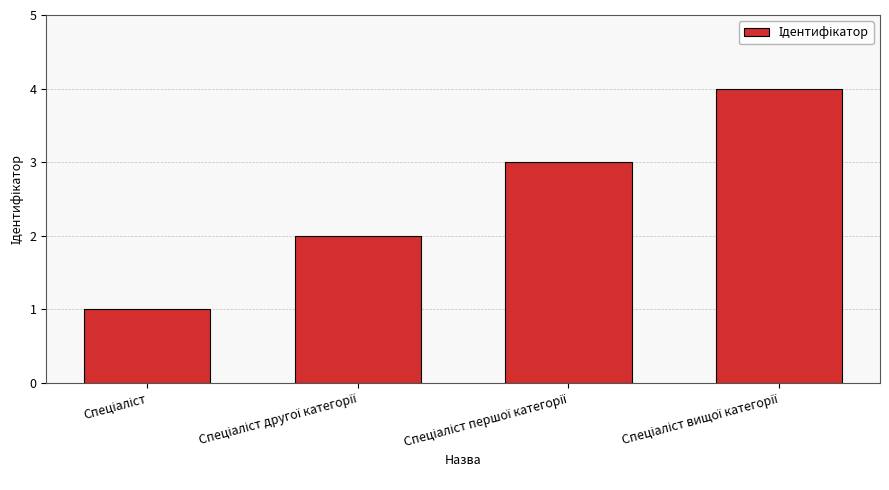

What is the greatest value displayed?

4